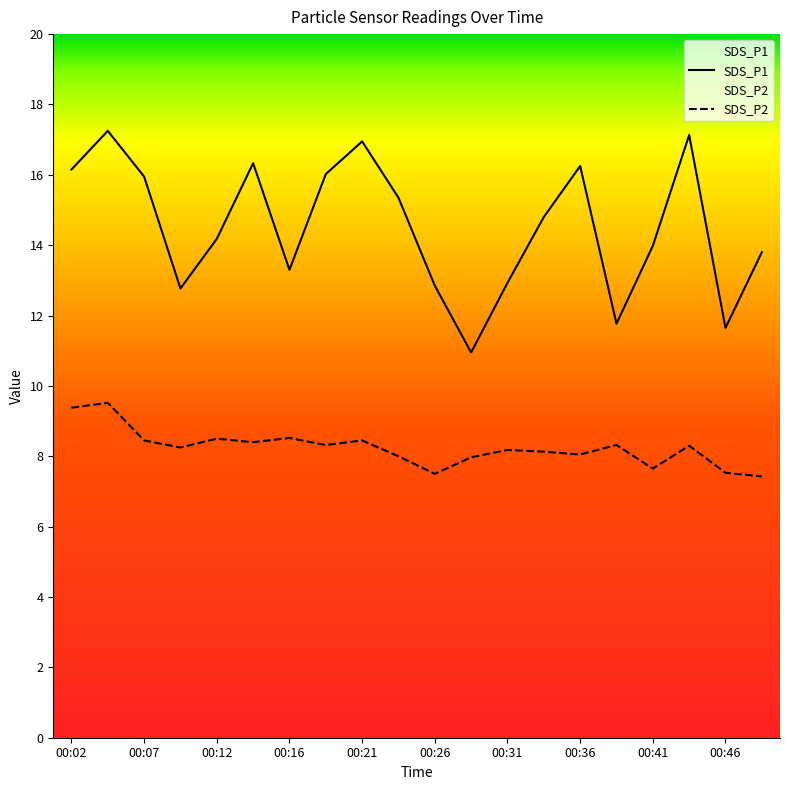

List the series in order of their peak value, lowest first.

SDS_P2, SDS_P1